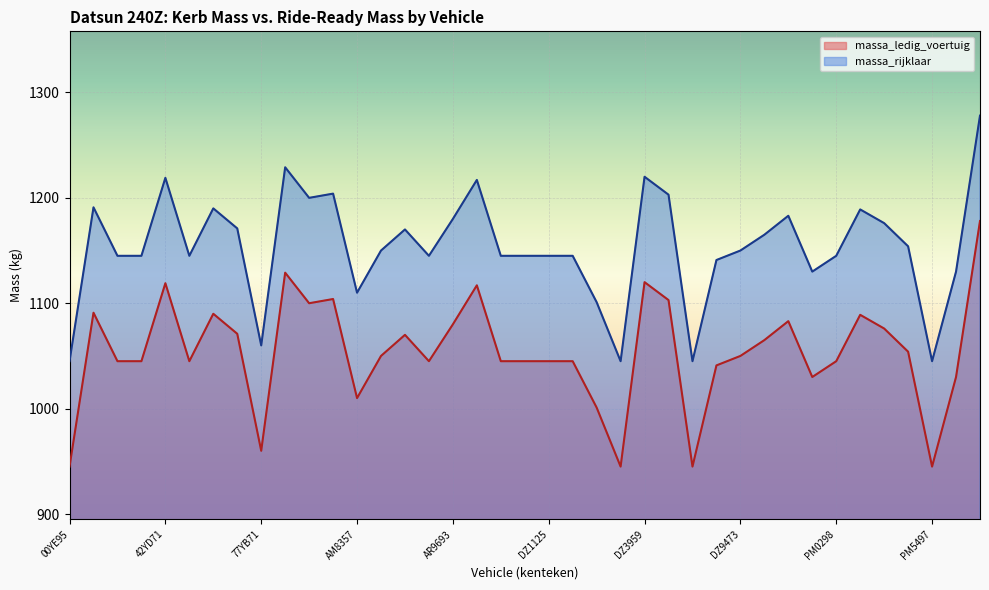

True or false: massa_ledig_voertuig and massa_rijklaar cross at least once.

False